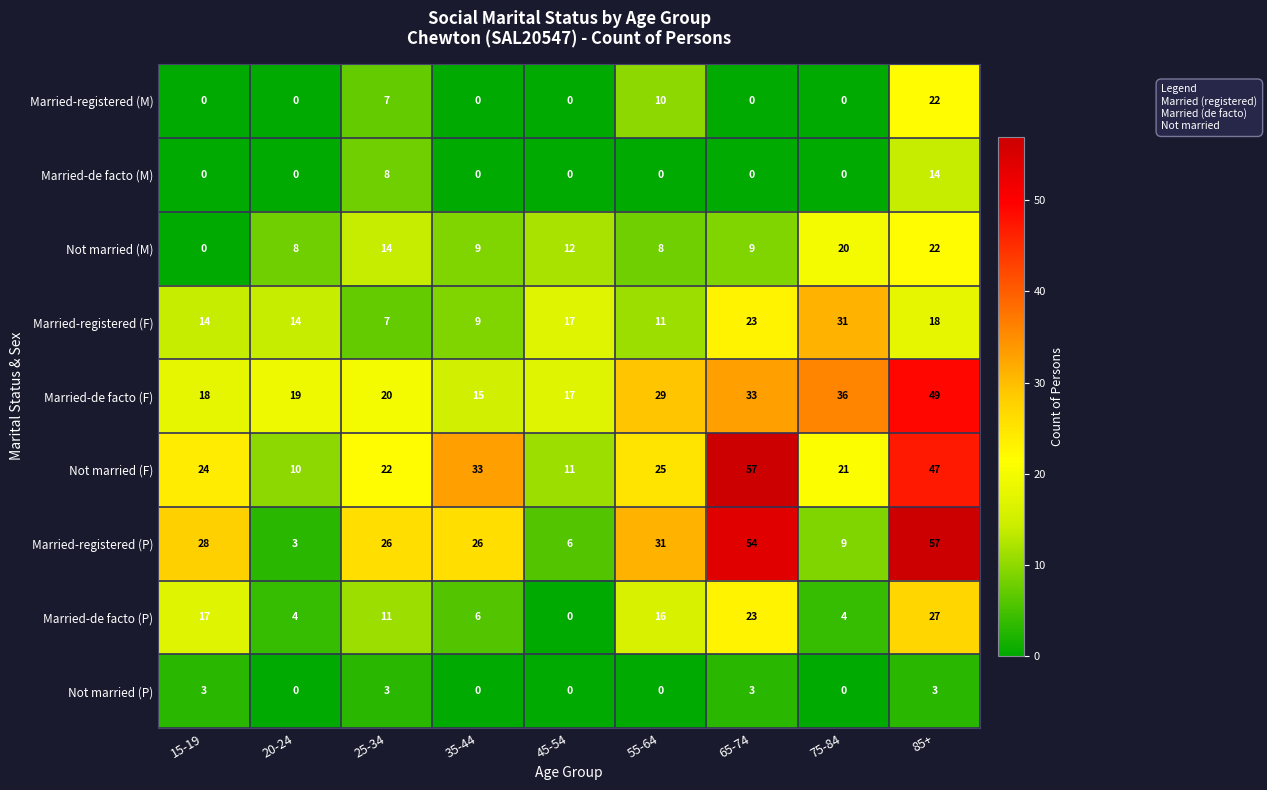

What is the maximum value for Married-de facto (M)?

14